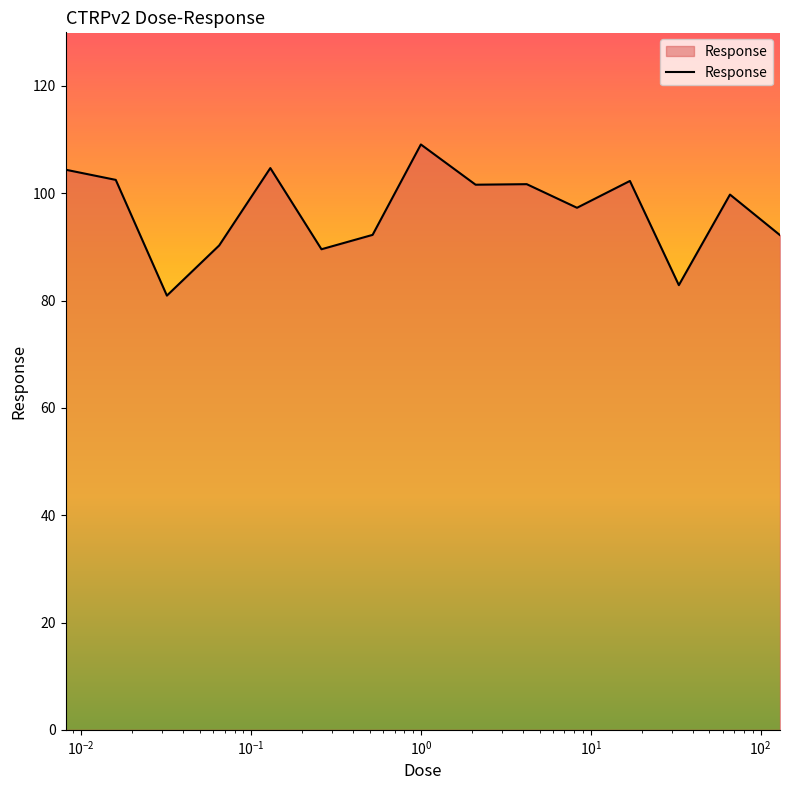

What is the difference between the maximum and minimum values?

28.2